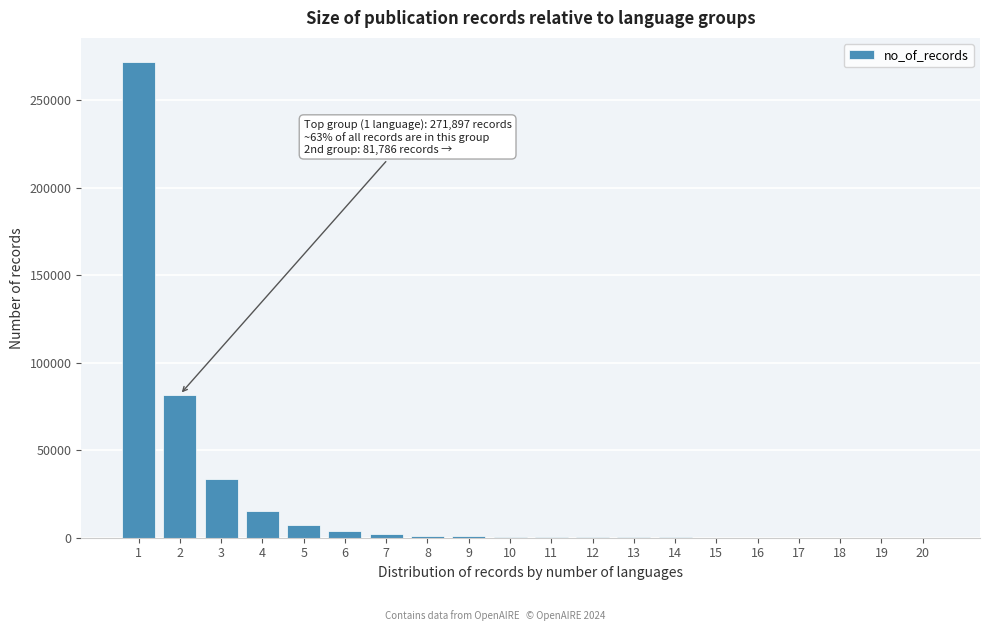

What is the sum of all values?

419058